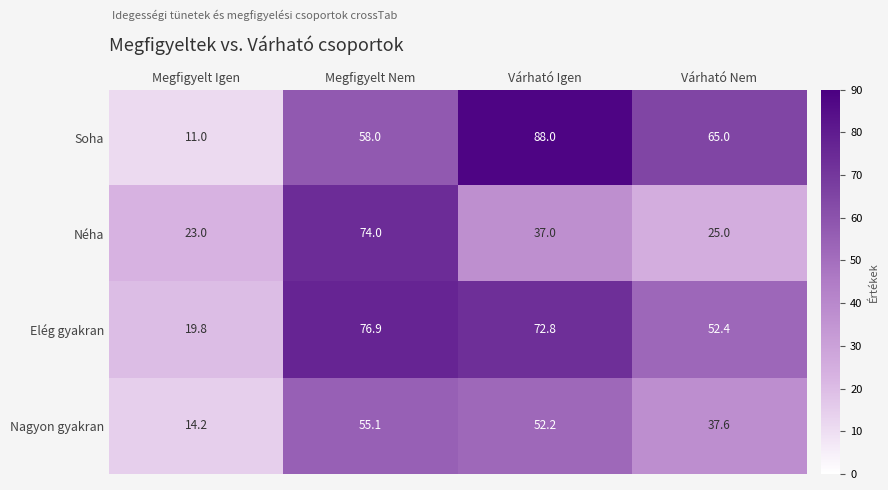

List the series in order of their peak value, lowest first.

Nagyon gyakran, Néha, Elég gyakran, Soha